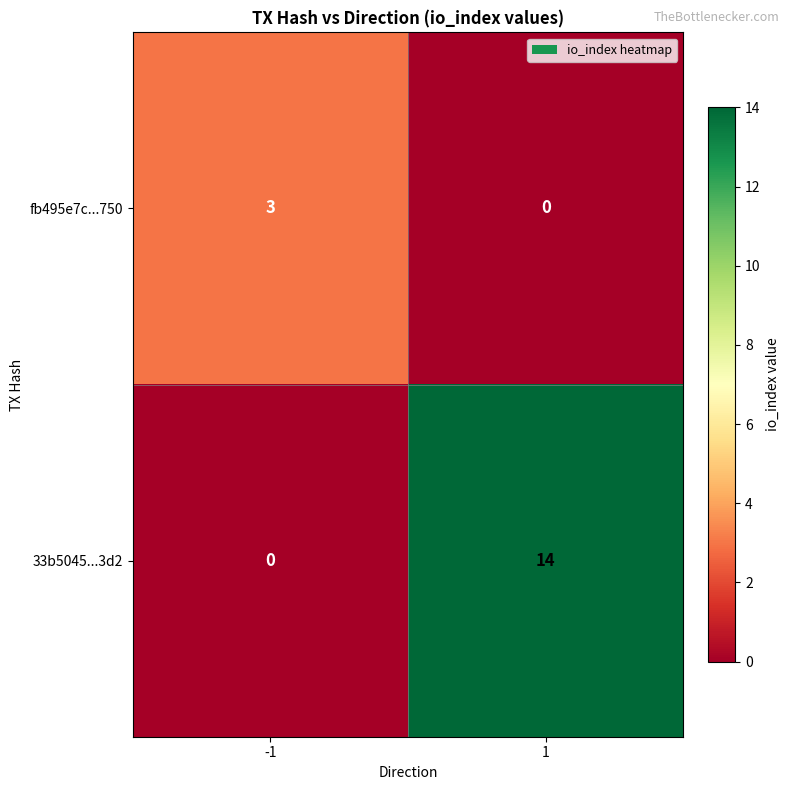

Reading left to right, extract all data points from this chart.

fb495e7c...750: 3	0
33b5045...3d2: 0	14